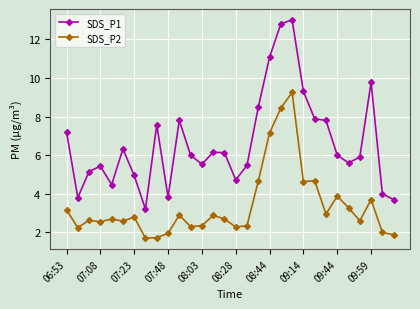

What is the lowest value of the SDS_P2 series?

1.7